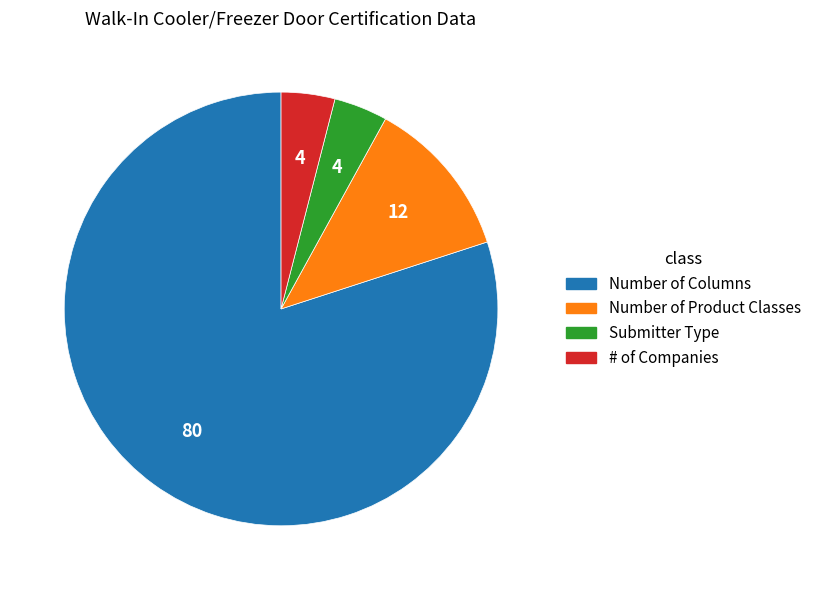

Between # of Companies and Number of Product Classes, which is larger?

Number of Product Classes